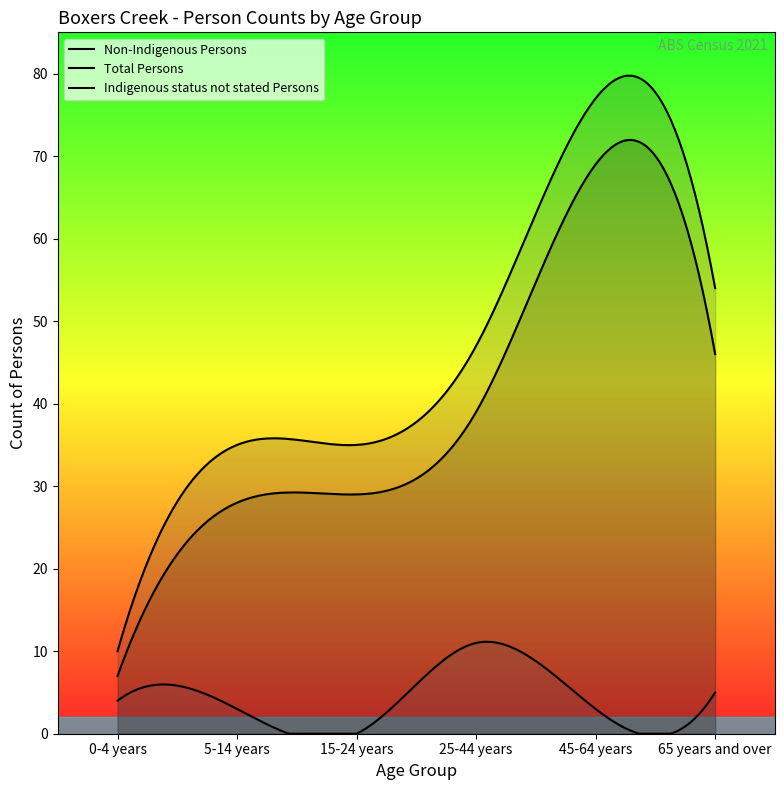

At which label does Total Persons first exceed 47?

45-64 years